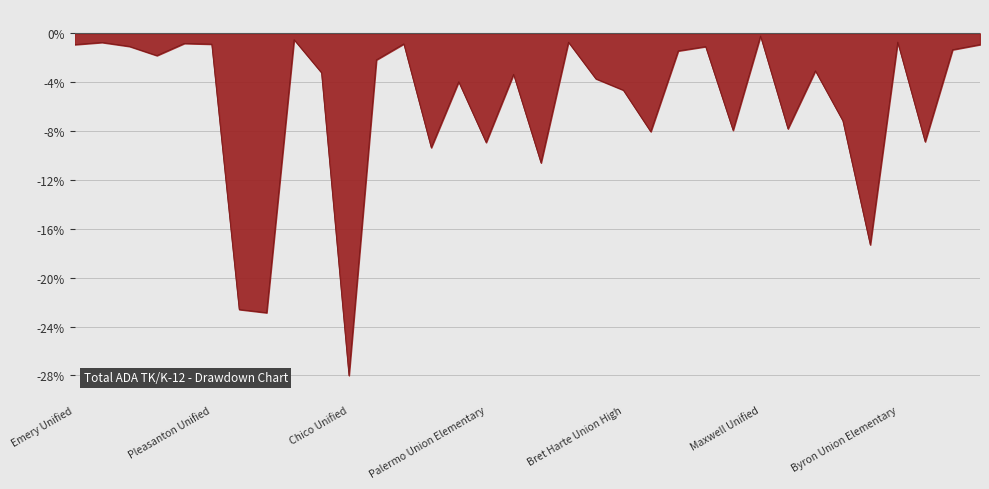

What is the smallest value displayed?

-28.0